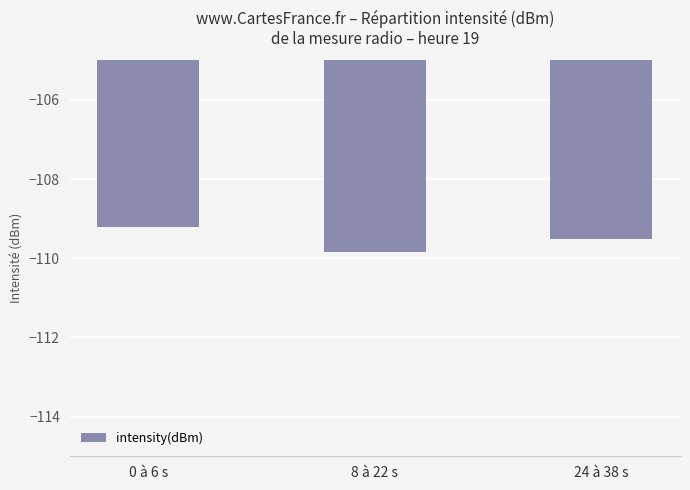

What is the maximum value shown in the chart?

-109.2